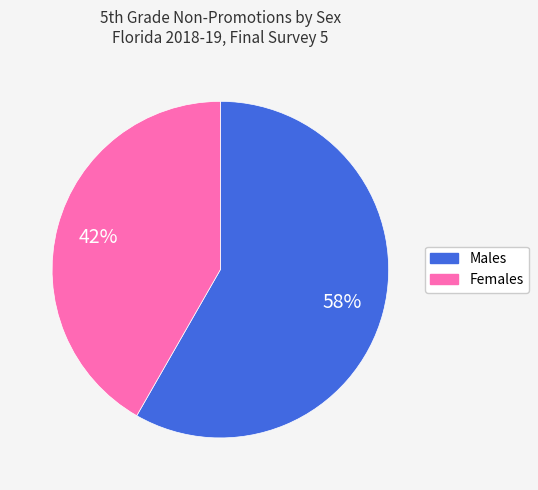

Is there a majority slice in this chart?

Yes